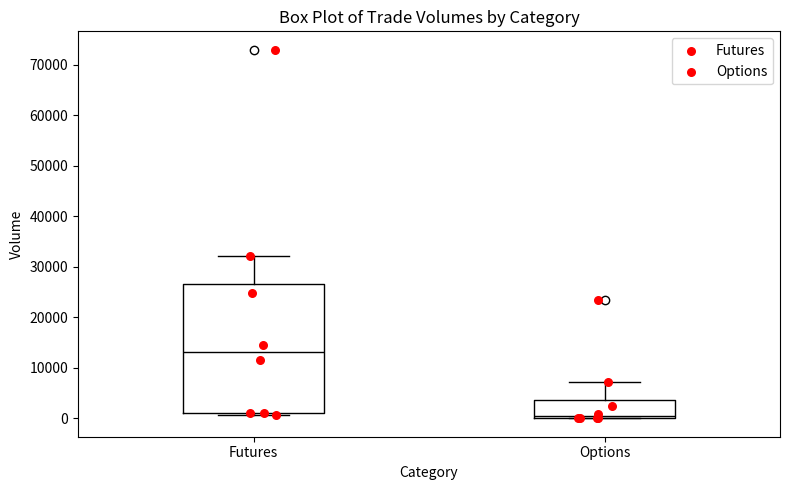

Which box's median line is the lowest?

Options